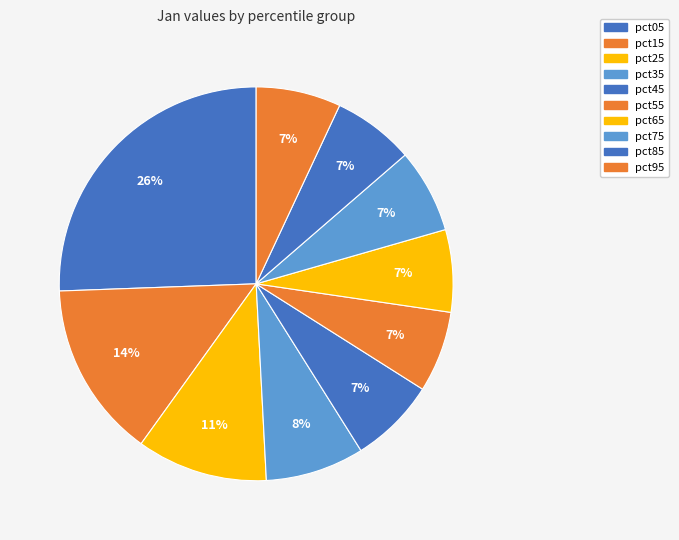

Rank the categories by value from highest to lowest.

pct05, pct15, pct25, pct35, pct45, pct95, pct75, pct65, pct85, pct55